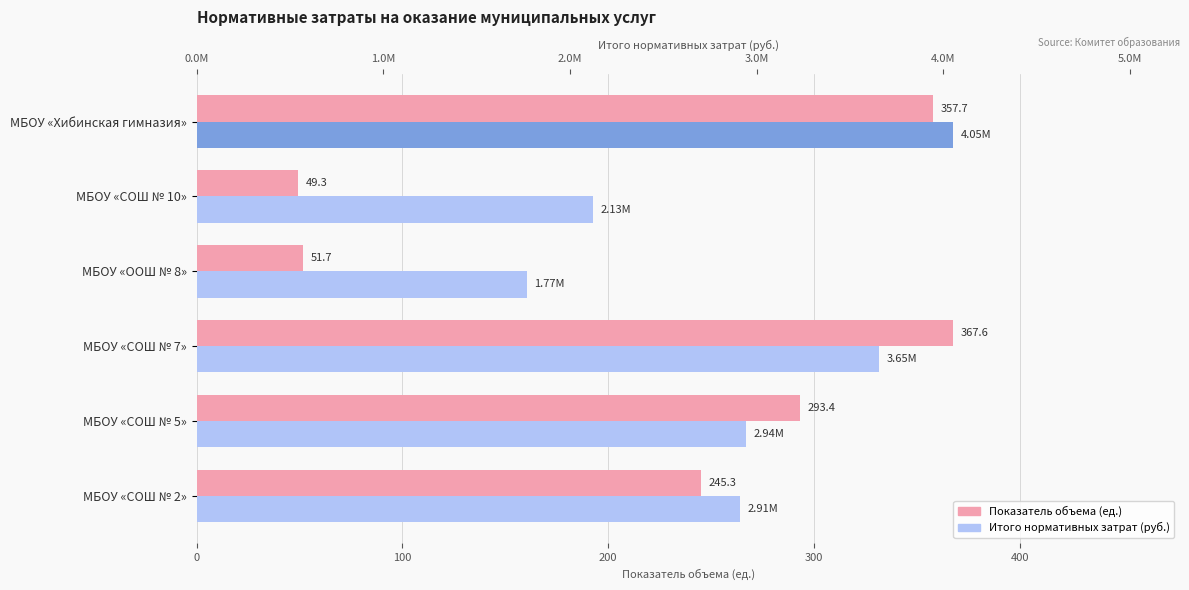

How many categories are shown in the chart?

6